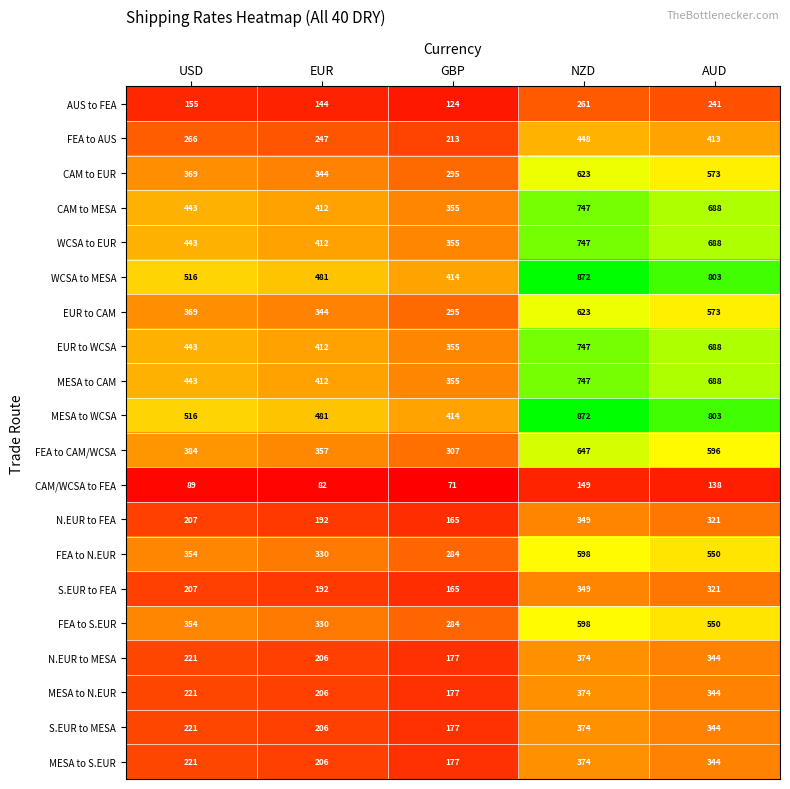

What is the spread (max minus min) of values at USD?

427